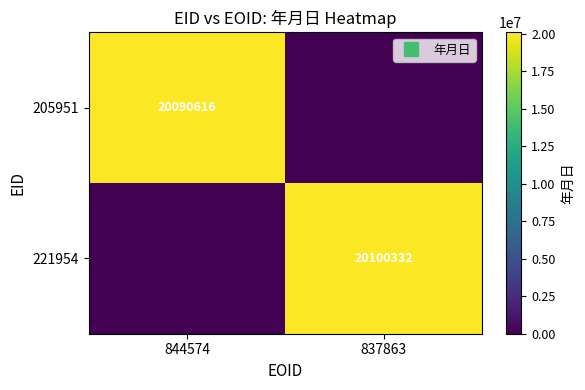

Rank the series at 844574 from highest to lowest value.

205951, 221954